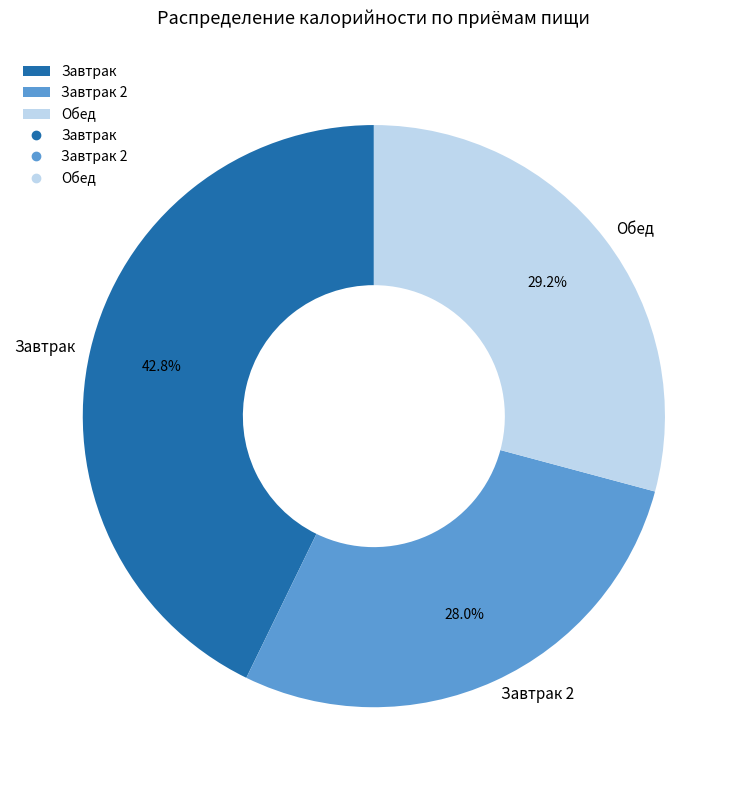

What portion of the pie excludes Обед?

70.8%